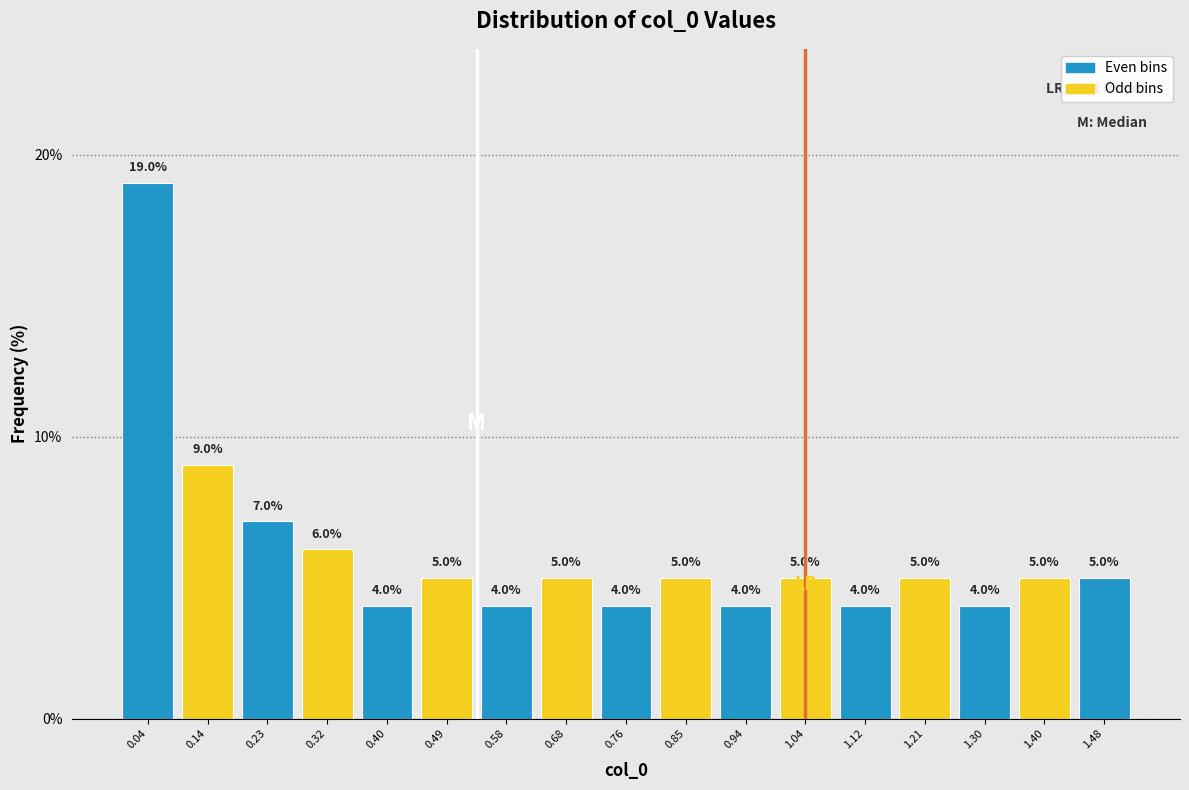

Reading left to right, transcribe this chart: for each bar, give the range it covers on the x-axis and its height.

0.00 to 0.09: 19.0
0.09 to 0.18: 9.0
0.18 to 0.27: 7.0
0.27 to 0.36: 6.0
0.36 to 0.45: 4.0
0.45 to 0.54: 5.0
0.54 to 0.63: 4.0
0.63 to 0.72: 5.0
0.72 to 0.81: 4.0
0.81 to 0.90: 5.0
0.90 to 0.99: 4.0
0.99 to 1.08: 5.0
1.08 to 1.17: 4.0
1.17 to 1.26: 5.0
1.26 to 1.35: 4.0
1.35 to 1.44: 5.0
1.44 to 1.53: 5.0